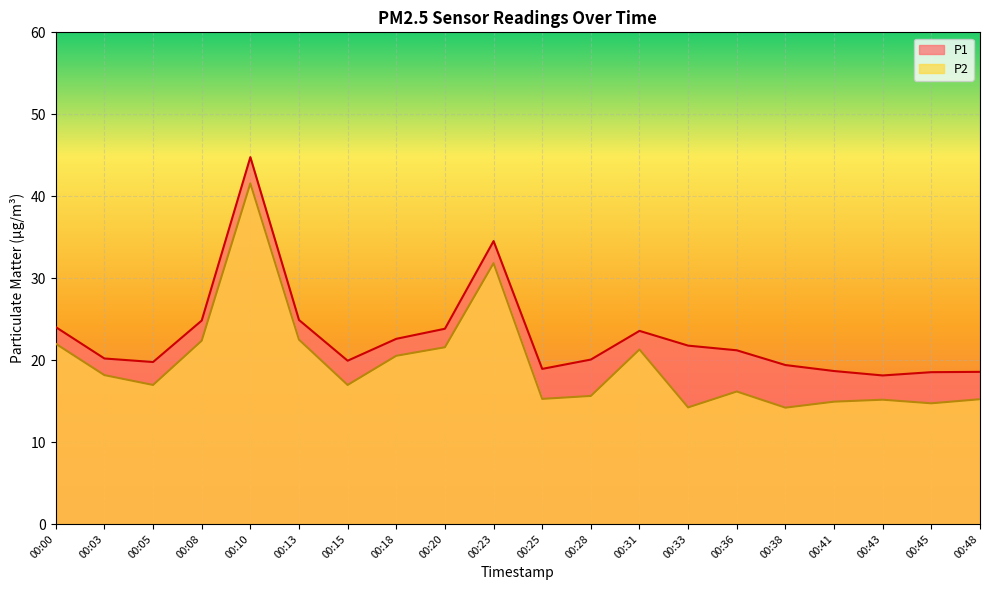

Reading right to left, list all the values displayed in this chart.

P1: 00:48=18.6	00:45=18.5	00:43=18.1	00:41=18.7	00:38=19.4	00:36=21.2	00:33=21.8	00:31=23.6	00:28=20.1	00:25=18.9	00:23=34.5	00:20=23.8	00:18=22.6	00:15=19.9	00:13=24.9	00:10=44.8	00:08=24.8	00:05=19.8	00:03=20.2	00:00=24.0
P2: 00:48=15.2	00:45=14.7	00:43=15.2	00:41=14.9	00:38=14.2	00:36=16.2	00:33=14.2	00:31=21.3	00:28=15.6	00:25=15.3	00:23=31.8	00:20=21.6	00:18=20.5	00:15=17.0	00:13=22.5	00:10=41.6	00:08=22.4	00:05=17.0	00:03=18.2	00:00=22.0